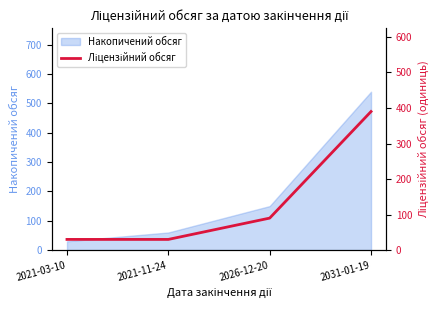

How many categories are shown in the chart?

4